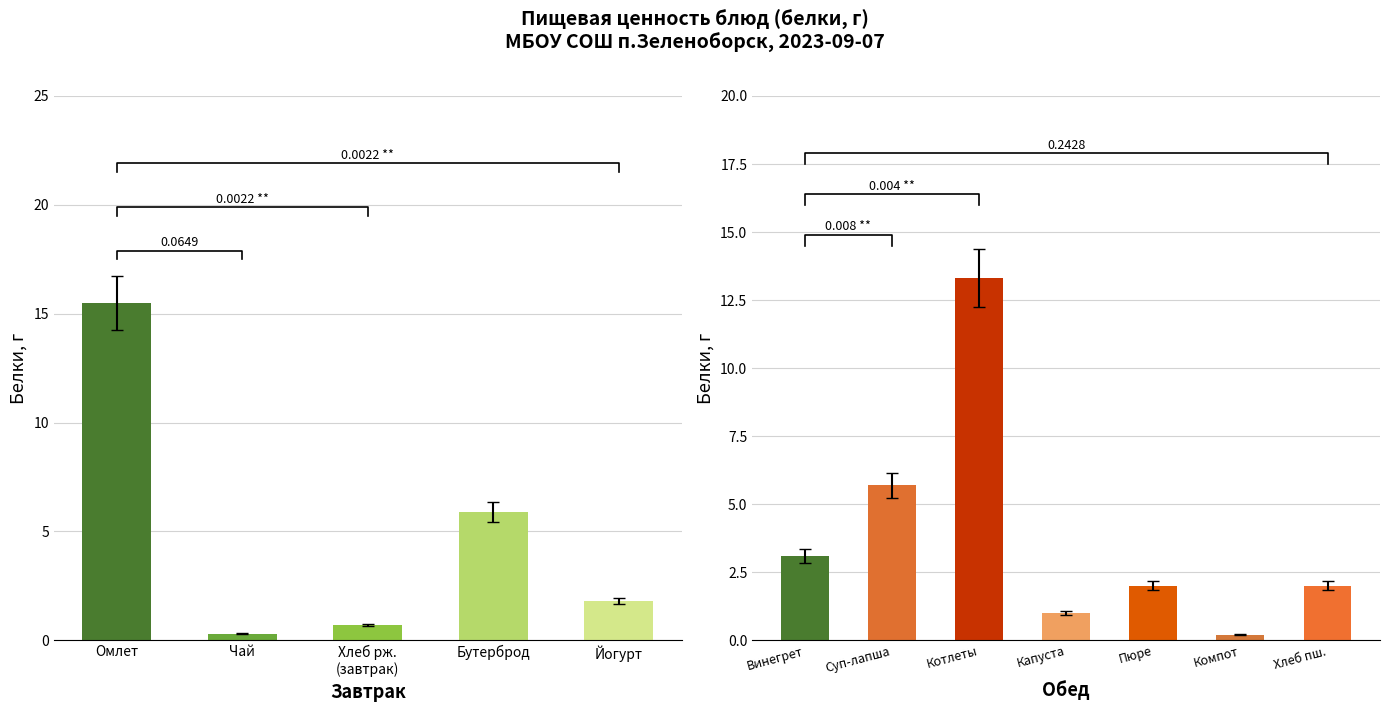

True or false: the data shows 2.0 at Хлеб пш..

True